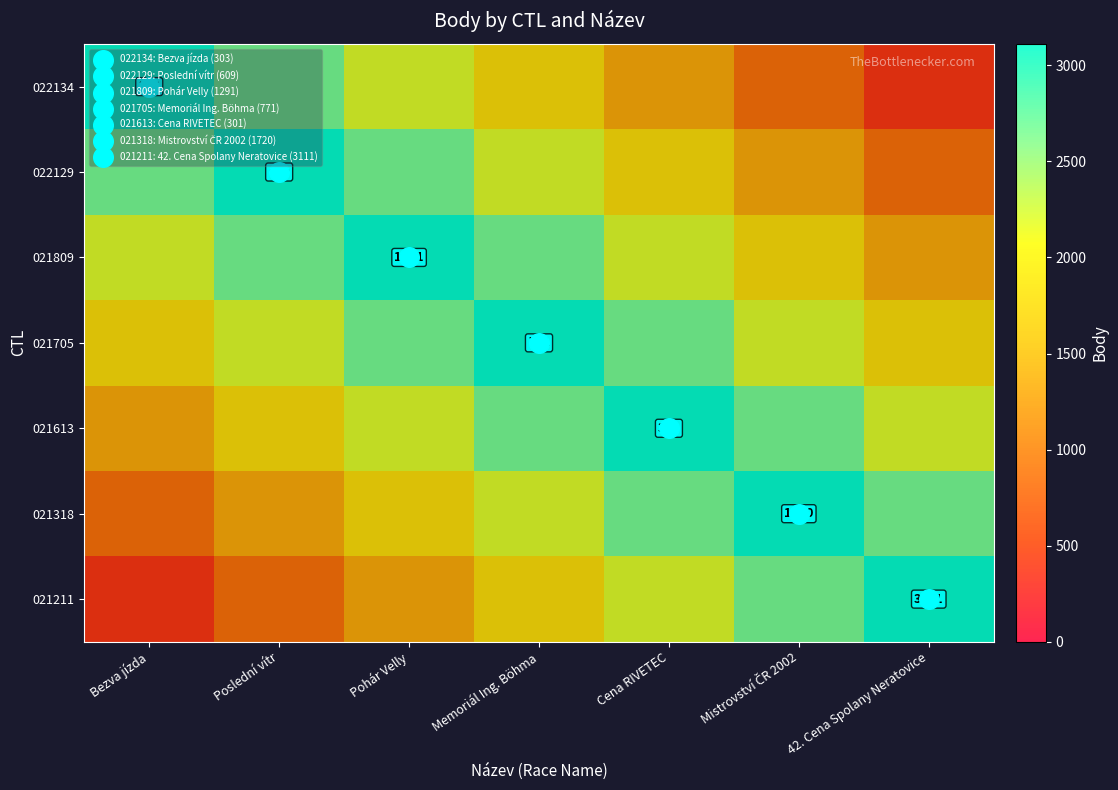

What is the maximum value shown in the chart?

3111